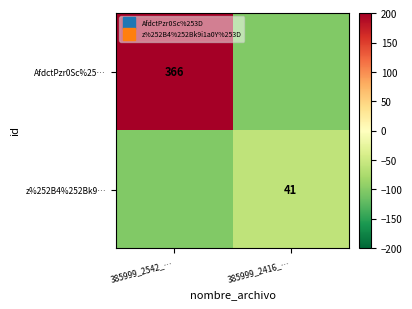

Which series changed the most between 385999_2542_… and 385999_2416_…?

AfdctPzr0Sc%25…